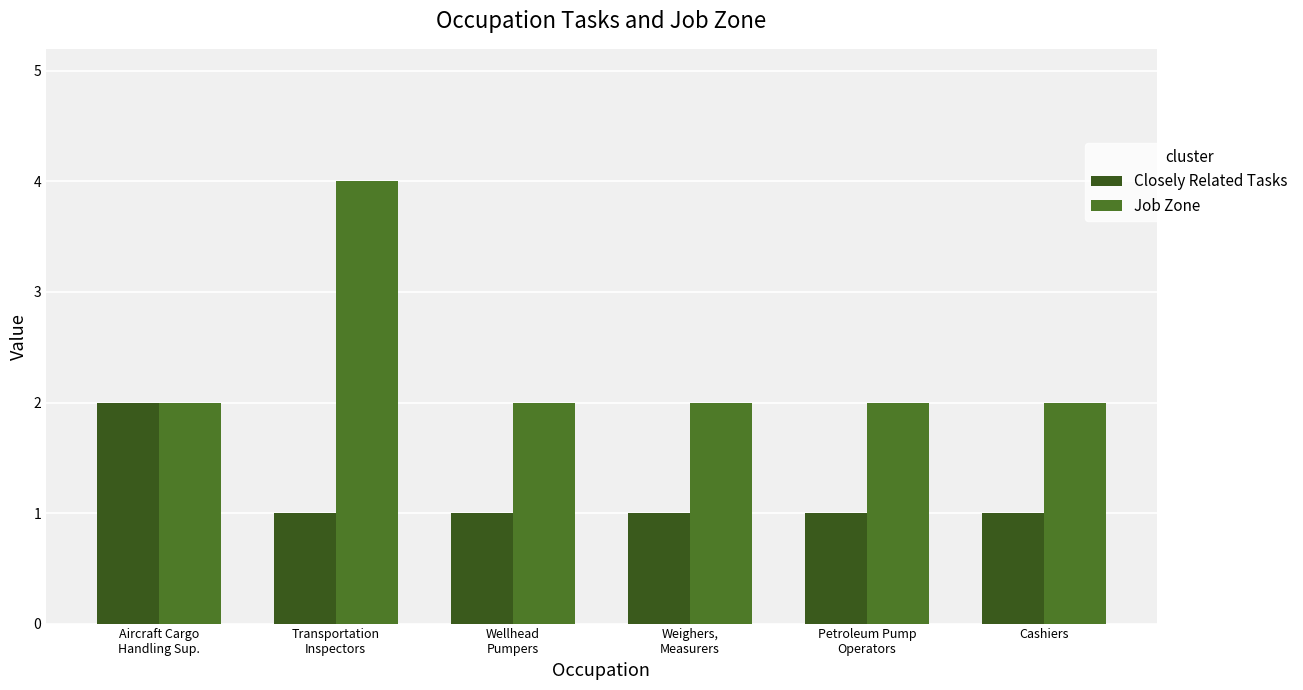

What is the spread (max minus min) of values at Petroleum Pump
Operators?

1